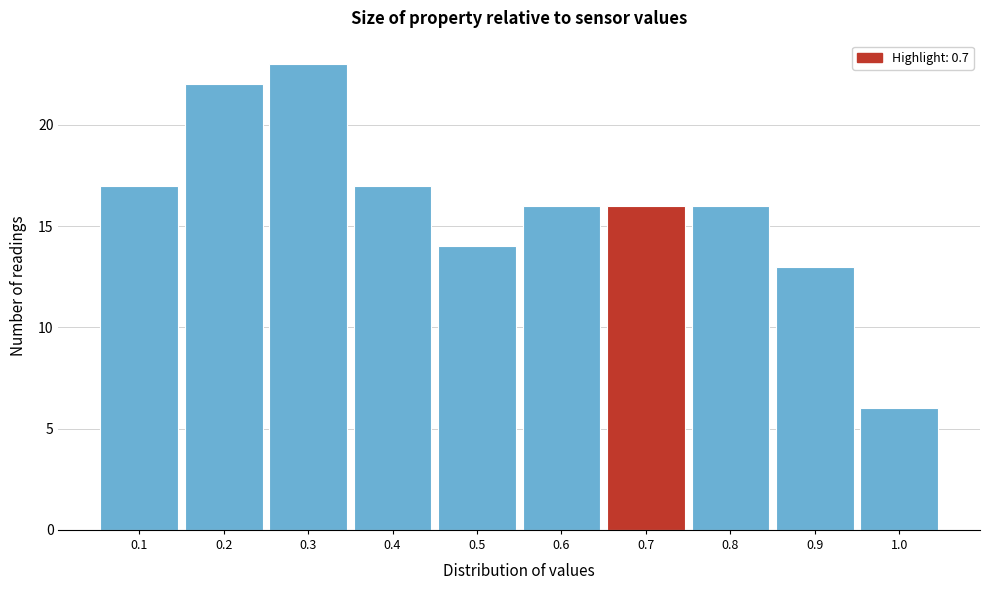

Reading left to right, list every bar in this chart as the range it spans on the x-axis followed by its height. The values are not printed on the chart, so give them approximately, as read against the axis.

0.05 to 0.15: 17
0.15 to 0.25: 22
0.25 to 0.35: 23
0.35 to 0.45: 17
0.45 to 0.55: 14
0.55 to 0.65: 16
0.65 to 0.75: 16
0.75 to 0.85: 16
0.85 to 0.95: 13
0.95 to 1.05: 6